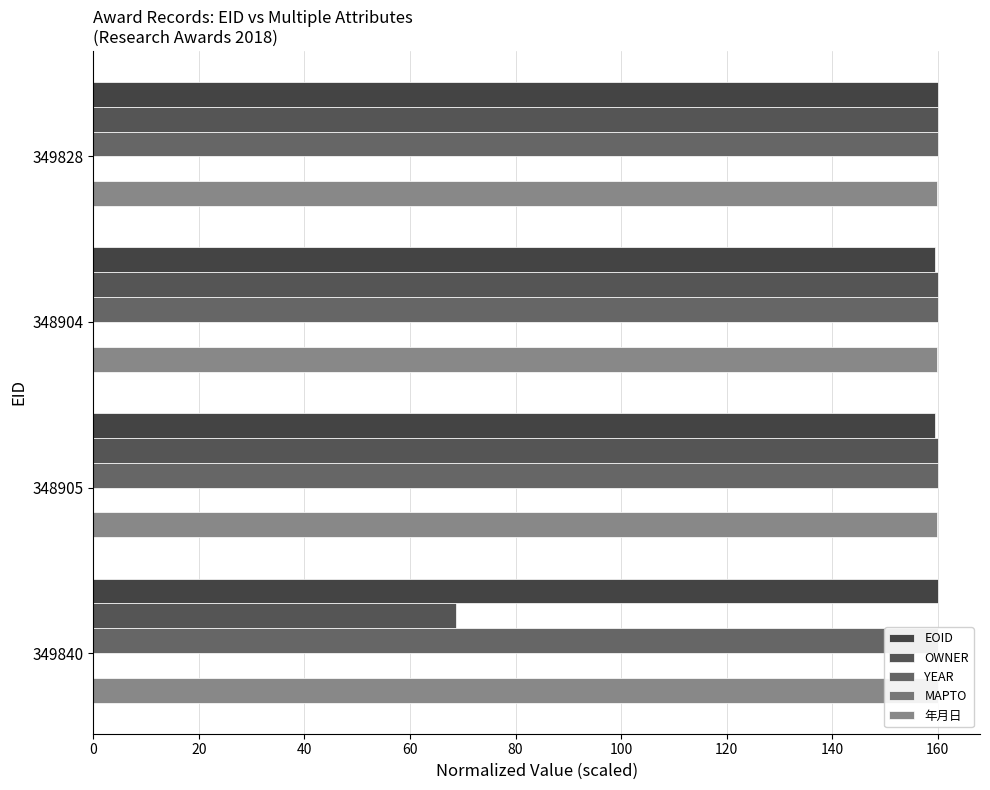

How many bars are there in each group?

5